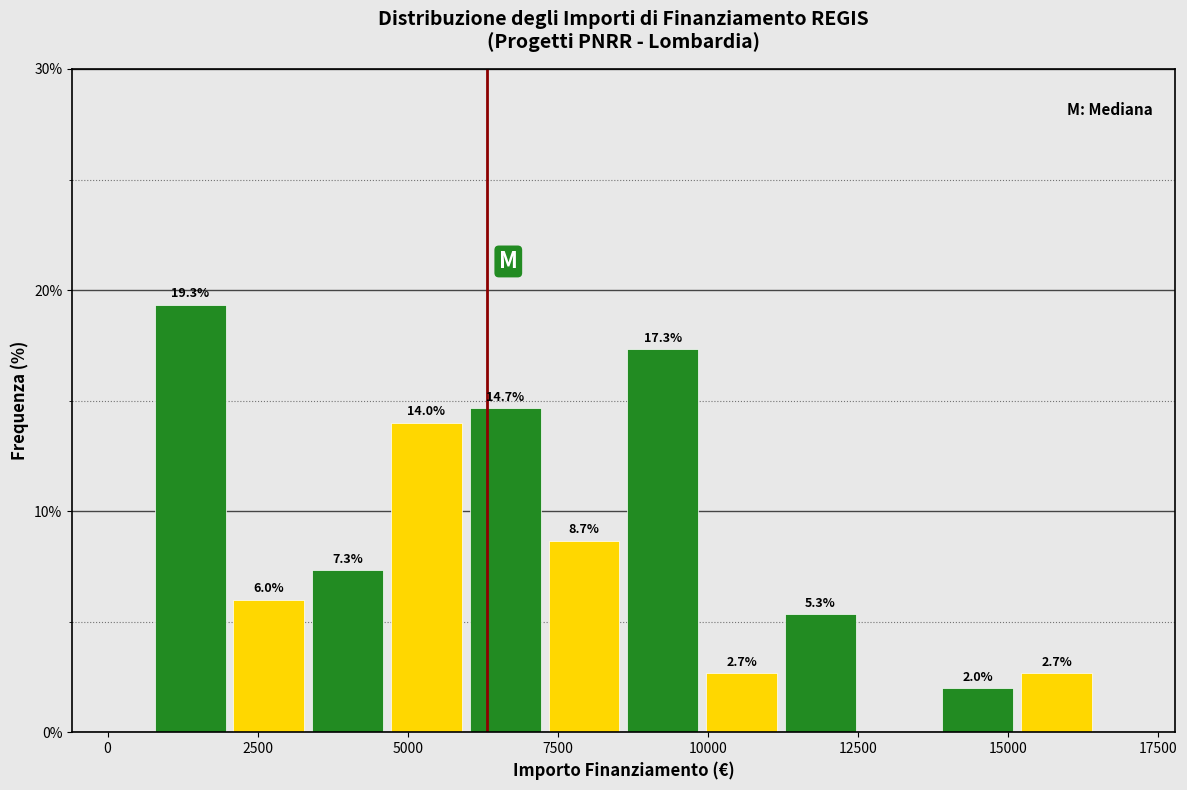

Around what value on the x-axis is the tallest bar? Give the approximate position of its centre, as read against the axis.

1500